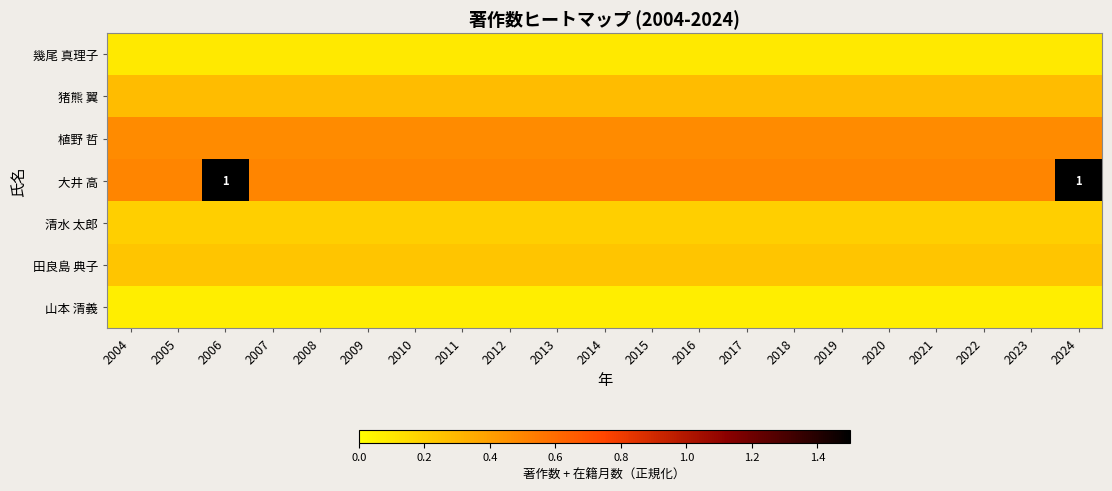

What is the approximate value of 田良島 典子 at 2004?

0.2